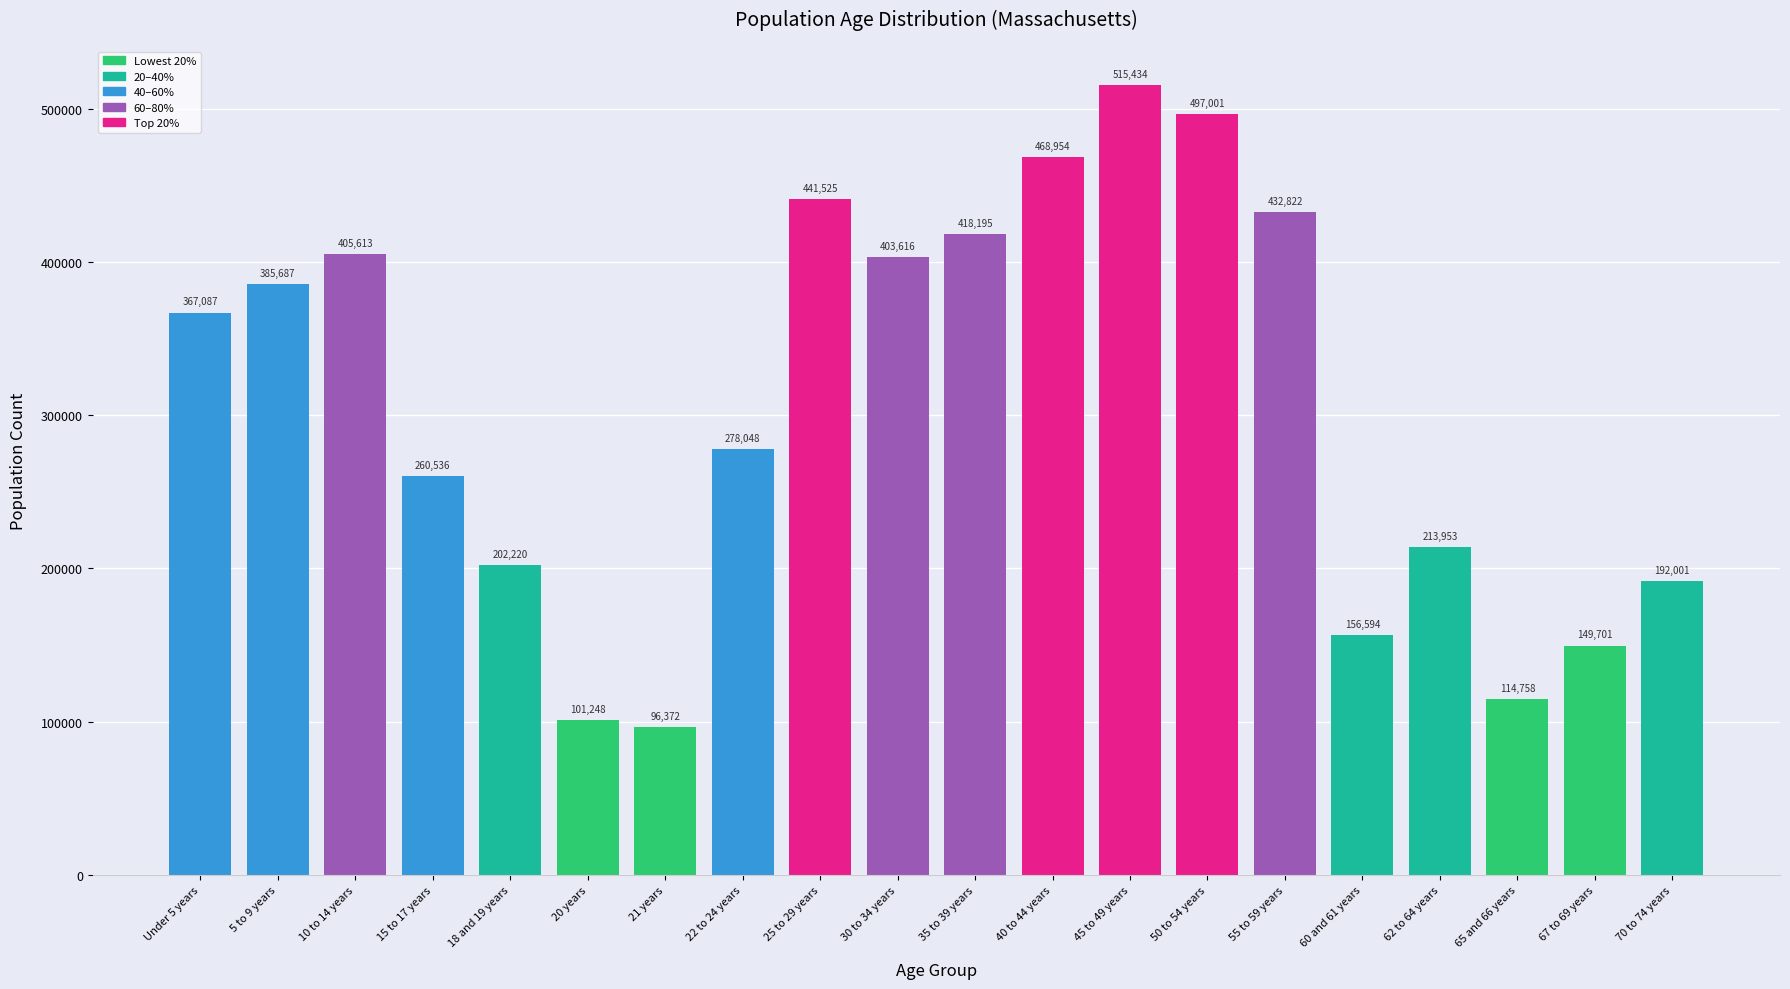

Reading right to left, what are all the values shown in this chart?

192001	149701	114758	213953	156594	432822	497001	515434	468954	418195	403616	441525	278048	96372	101248	202220	260536	405613	385687	367087